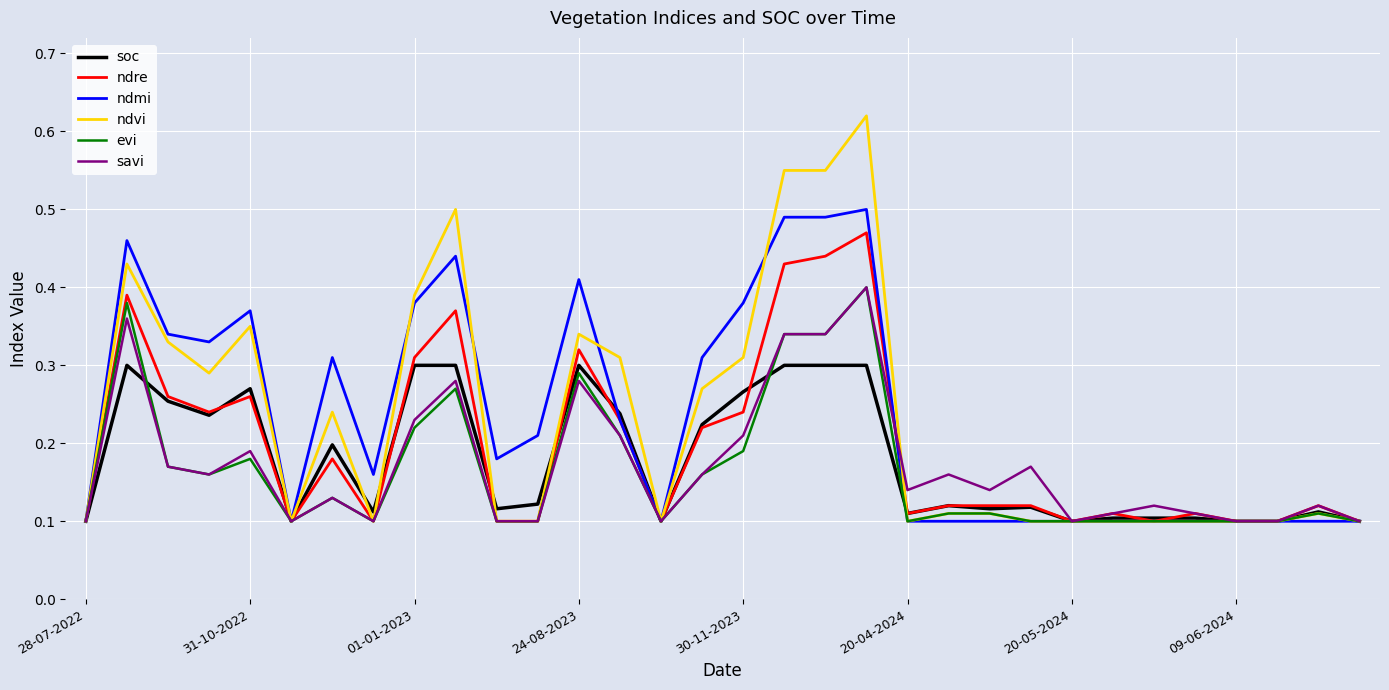

Which series has the largest range (max minus min)?

ndvi